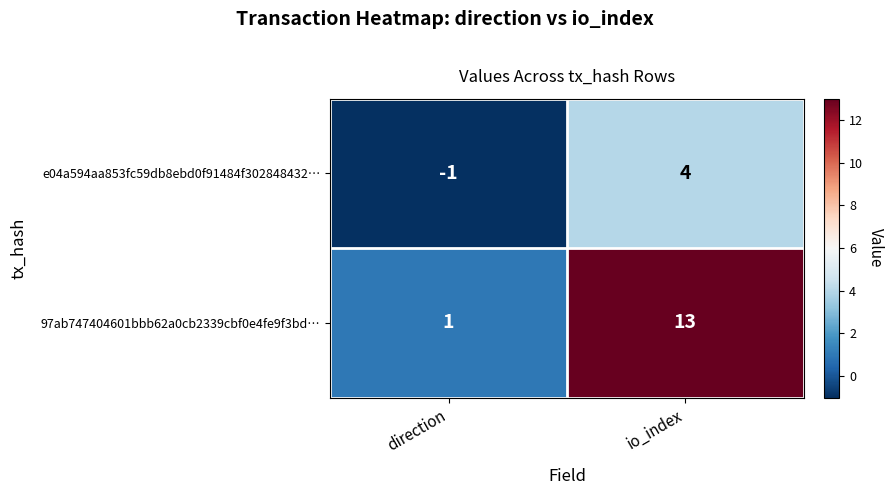

The e04a594aa853fc59db8ebd0f91484f302848432… series shows -1 at direction. True or false?

True